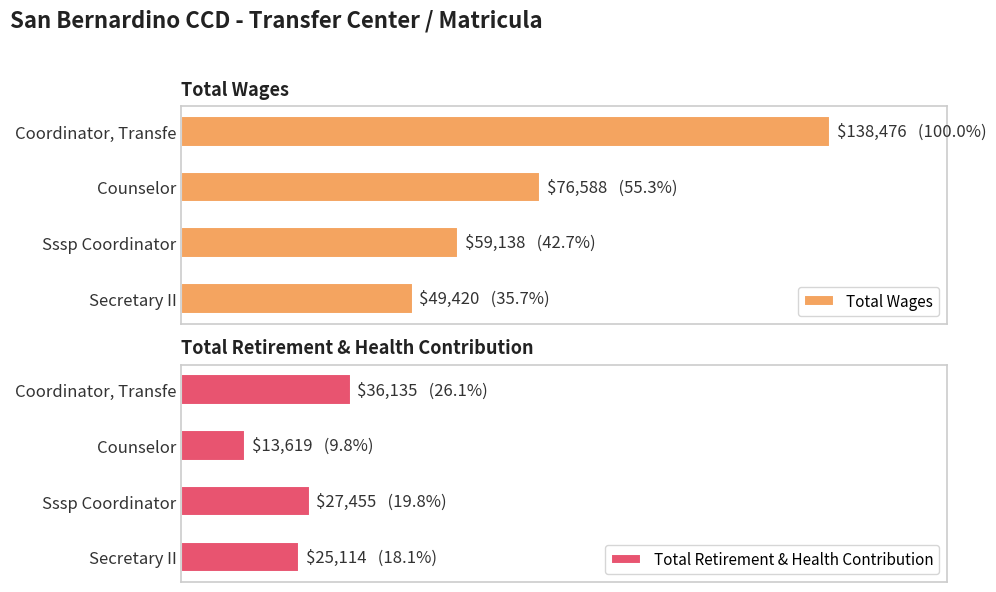

Reading right to left, what are all the values shown in this chart?

Total Wages: 49420	59138	76588	138476
Total Retirement & Health Contribution: 25114	27455	13619	36135